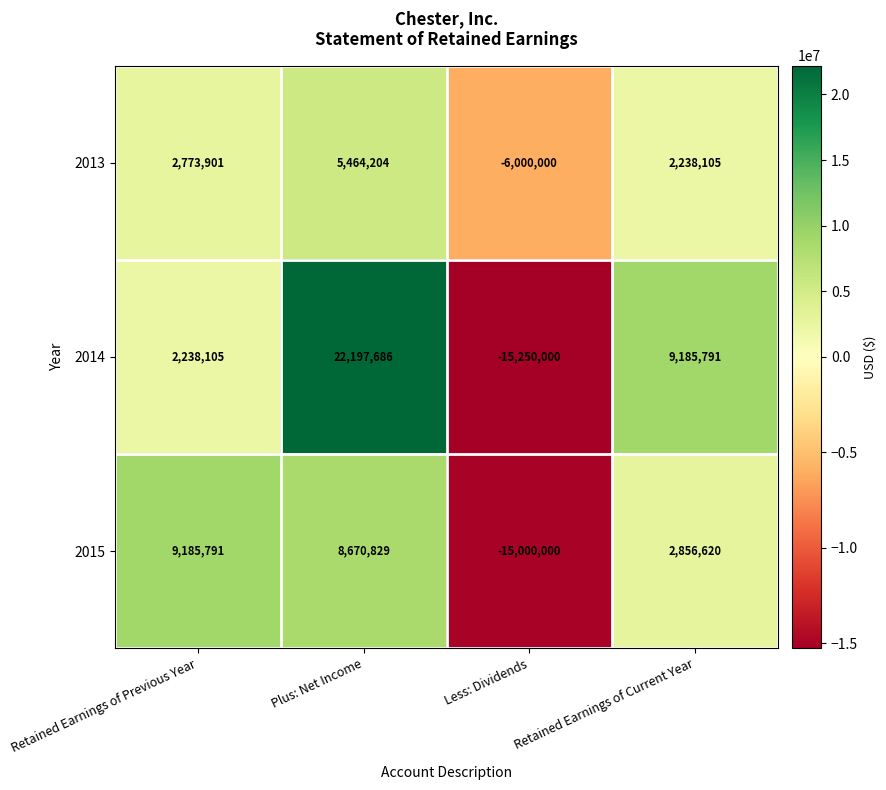

The 2015 series shows 9185791 at Retained Earnings of Previous Year. True or false?

True